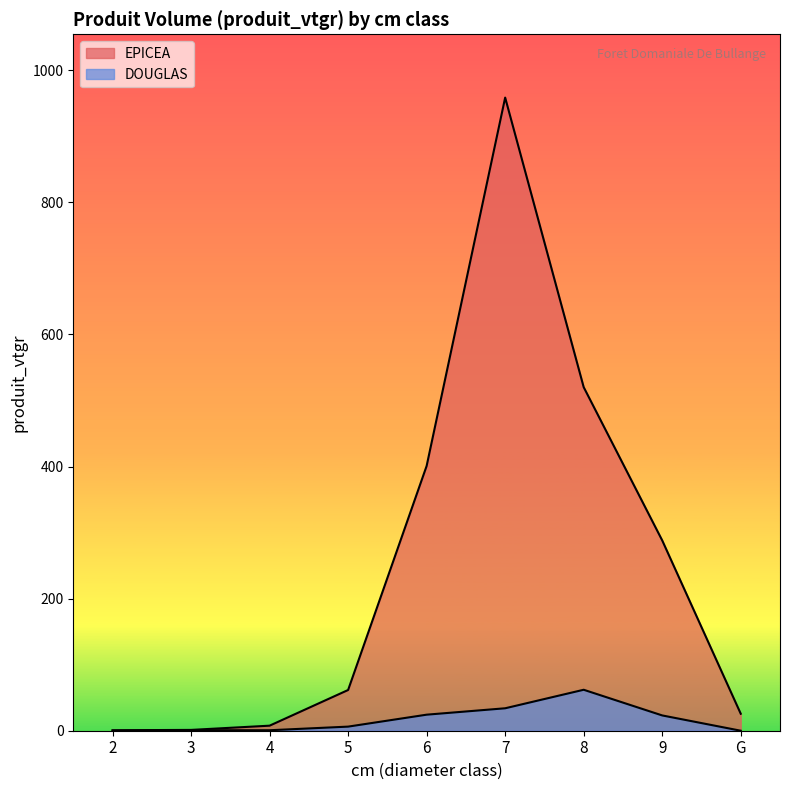

The DOUGLAS series shows 6.2 at 5. True or false?

True